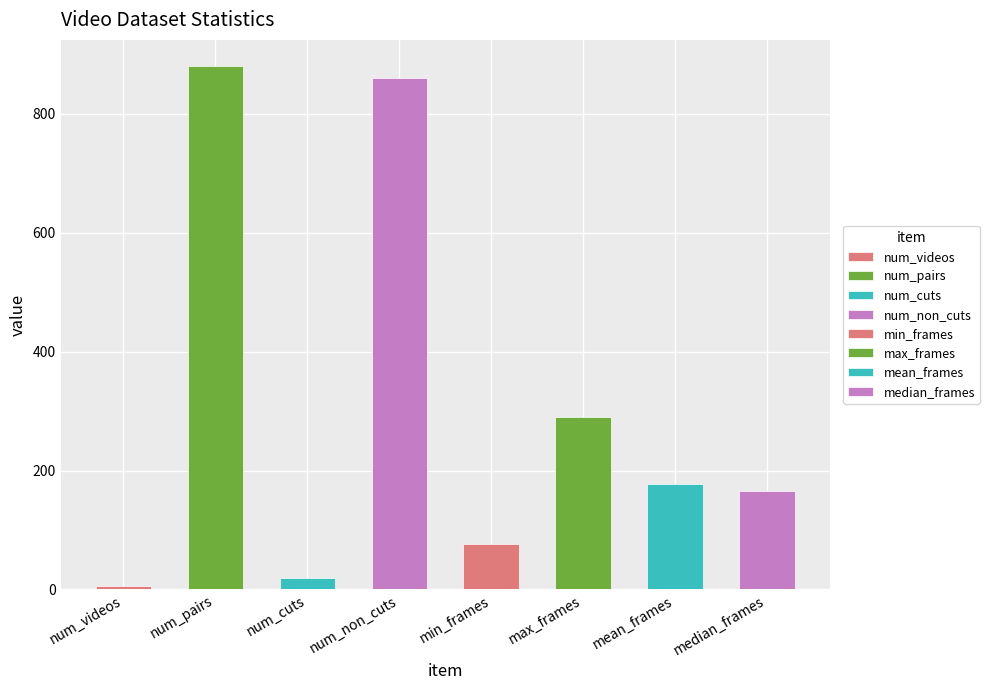

List the labels in order of value, smallest first.

num_videos, num_cuts, min_frames, median_frames, mean_frames, max_frames, num_non_cuts, num_pairs